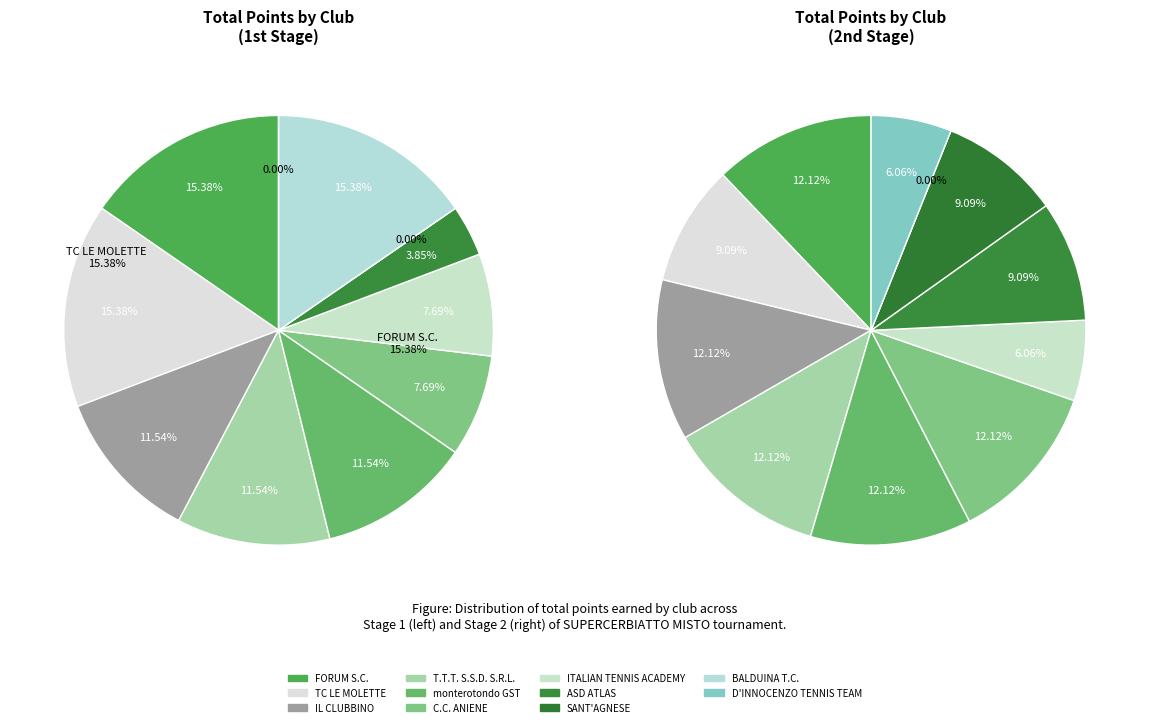

Count the number of slices in the pie.

11